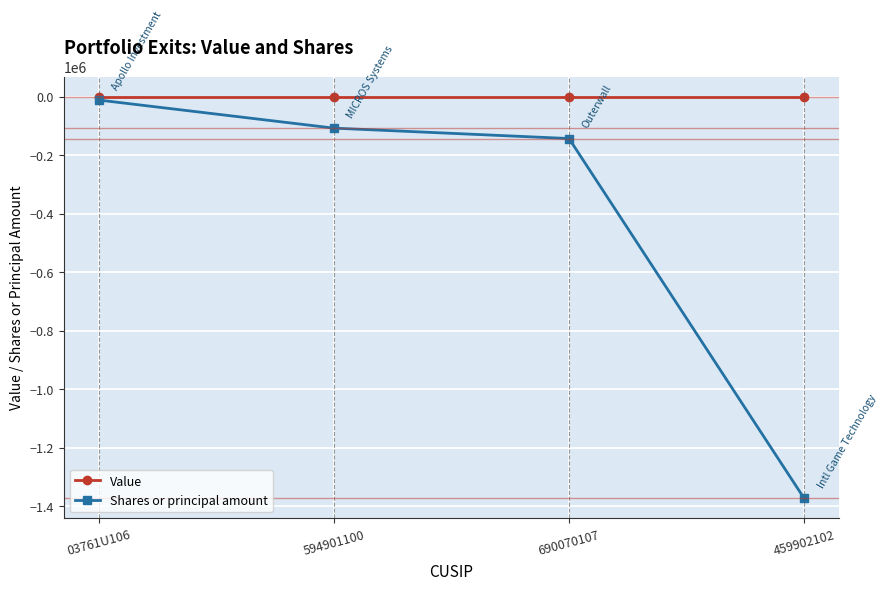

What is the difference between the second highest and minimum values in the Shares or principal amount series?

1265195